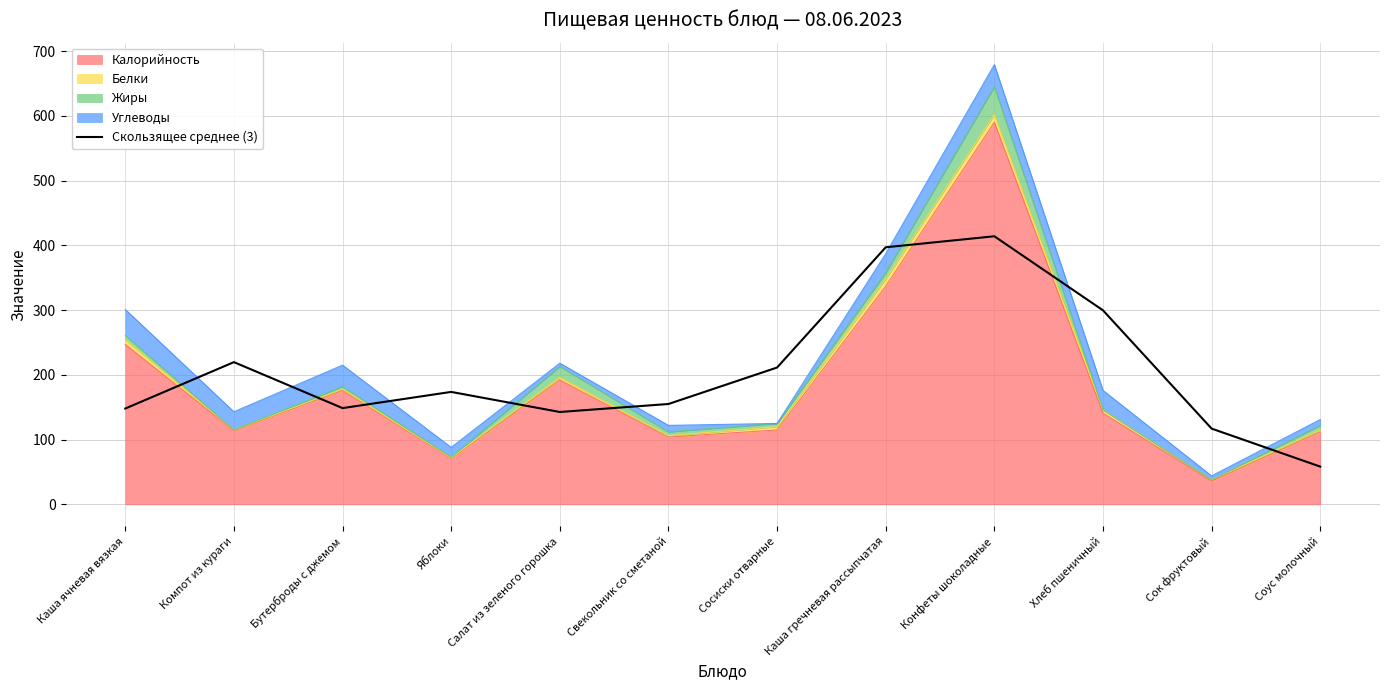

How many values are below 173?

6